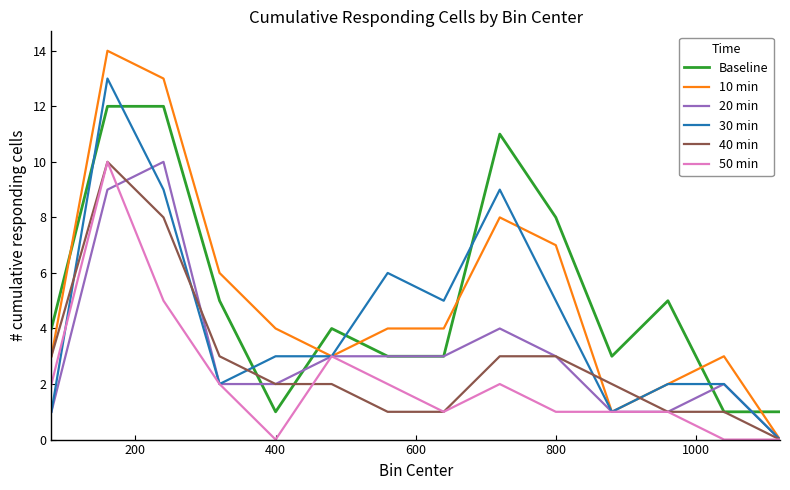

What is the maximum value for Baseline?

12